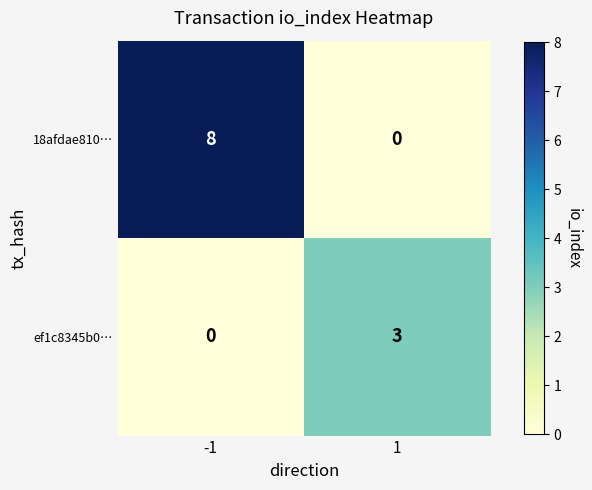

Reading right to left, transcribe all the data shown in this chart.

18afdae810…: 1=0	-1=8
ef1c8345b0…: 1=3	-1=0